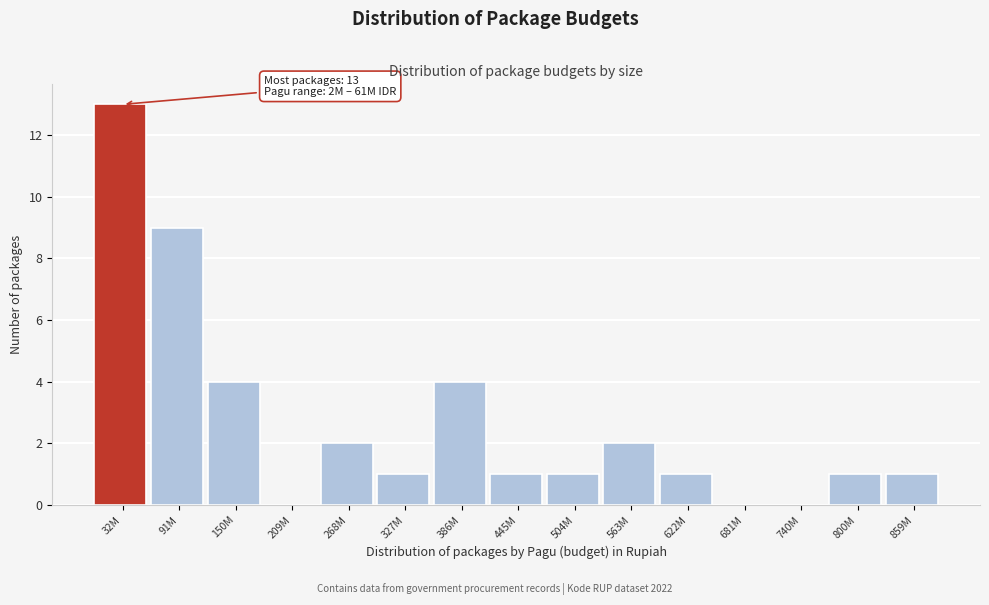

Reading left to right, transcribe all the data shown in this chart.

32M=13	91M=9	150M=4	209M=0	268M=2	327M=1	386M=4	445M=1	504M=1	563M=2	622M=1	681M=0	740M=0	800M=1	859M=1